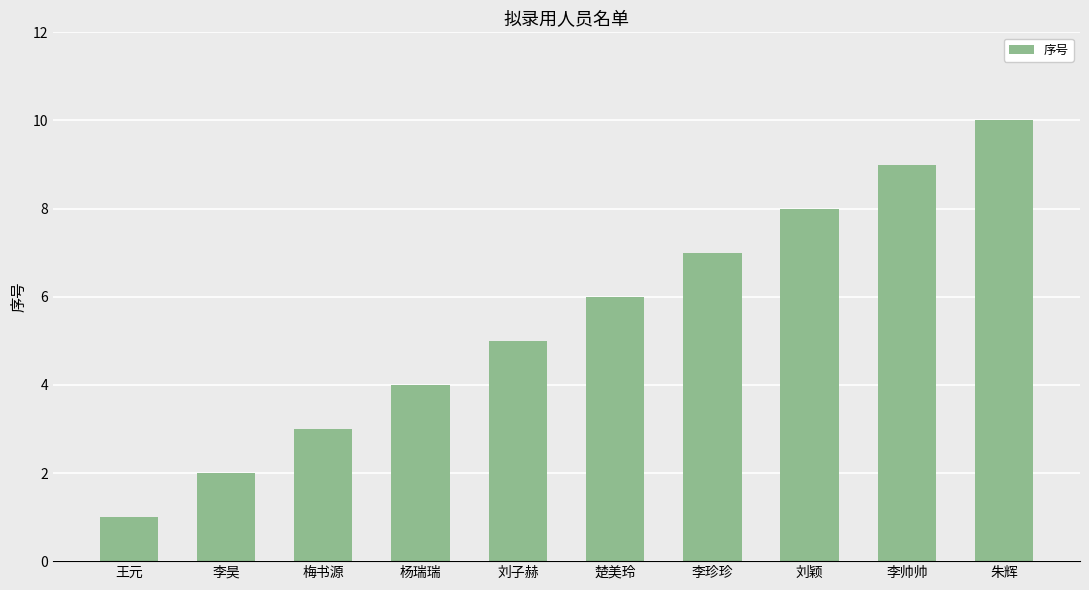

Which category has the lowest value across all series?

王元